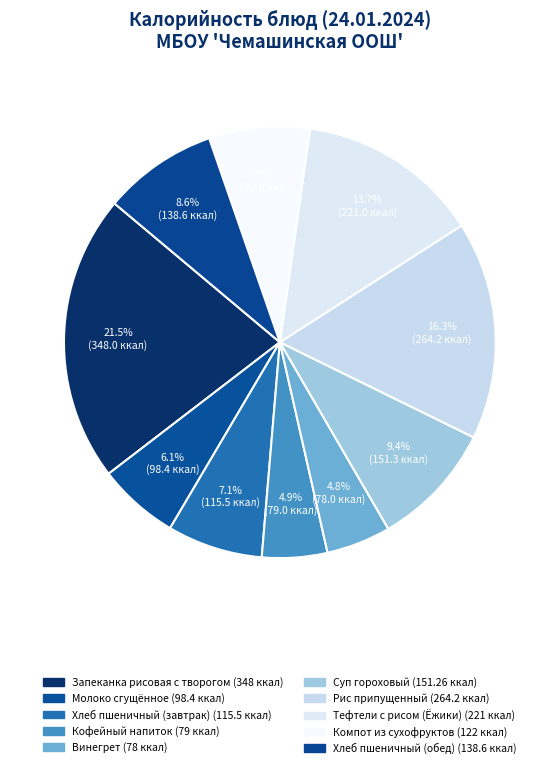

To the nearest percent, what percentage of the pie is Хлеб пшеничный (обед)?

9%